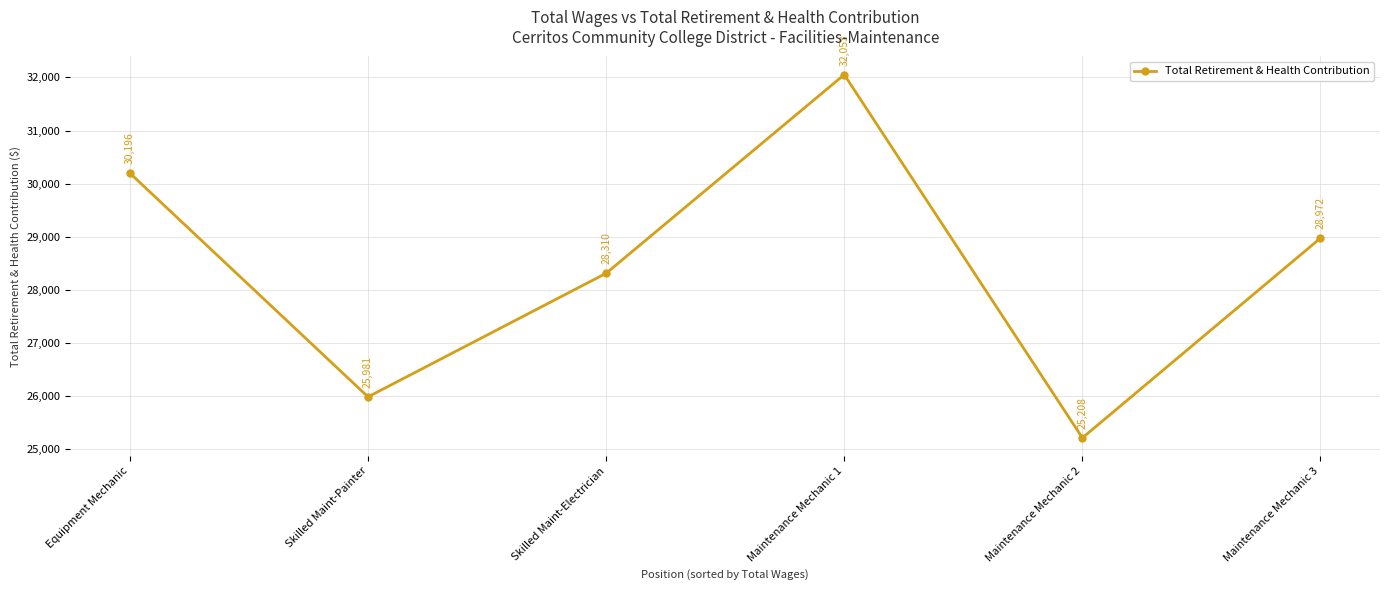

What is the sum of the values at Skilled Maint-Electrician and Maintenance Mechanic 2?

53518